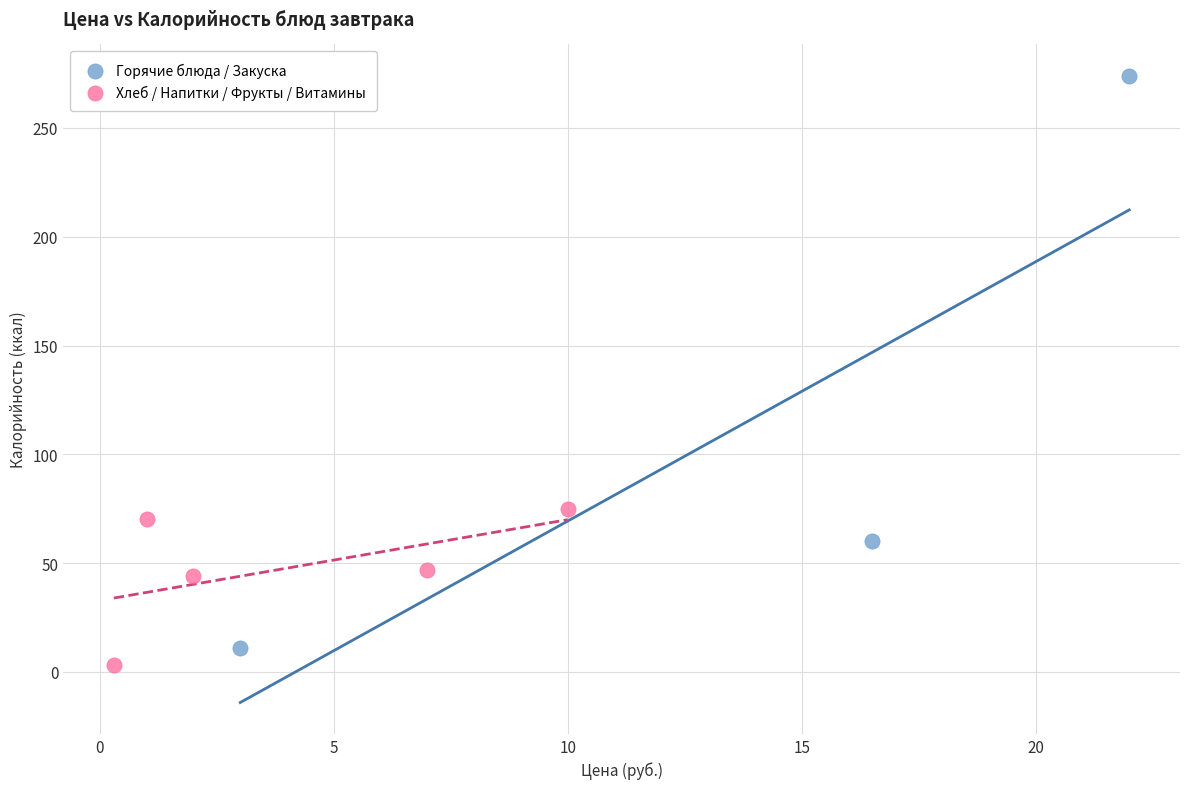

Which series has the widest spread of Y values?

Горячие блюда / Закуска